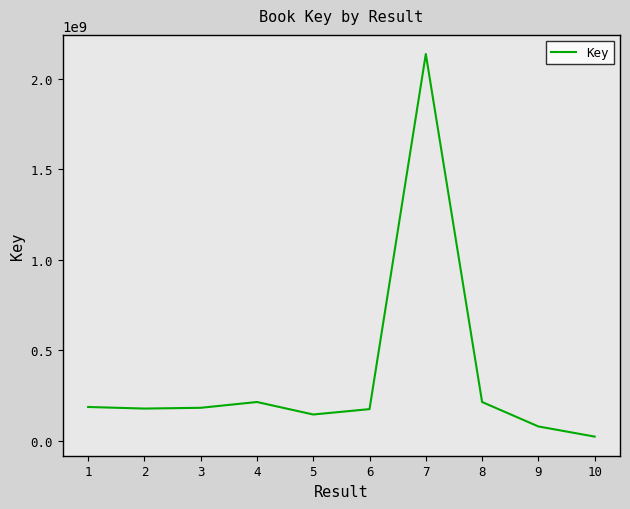

What is the smallest value displayed?

22482593